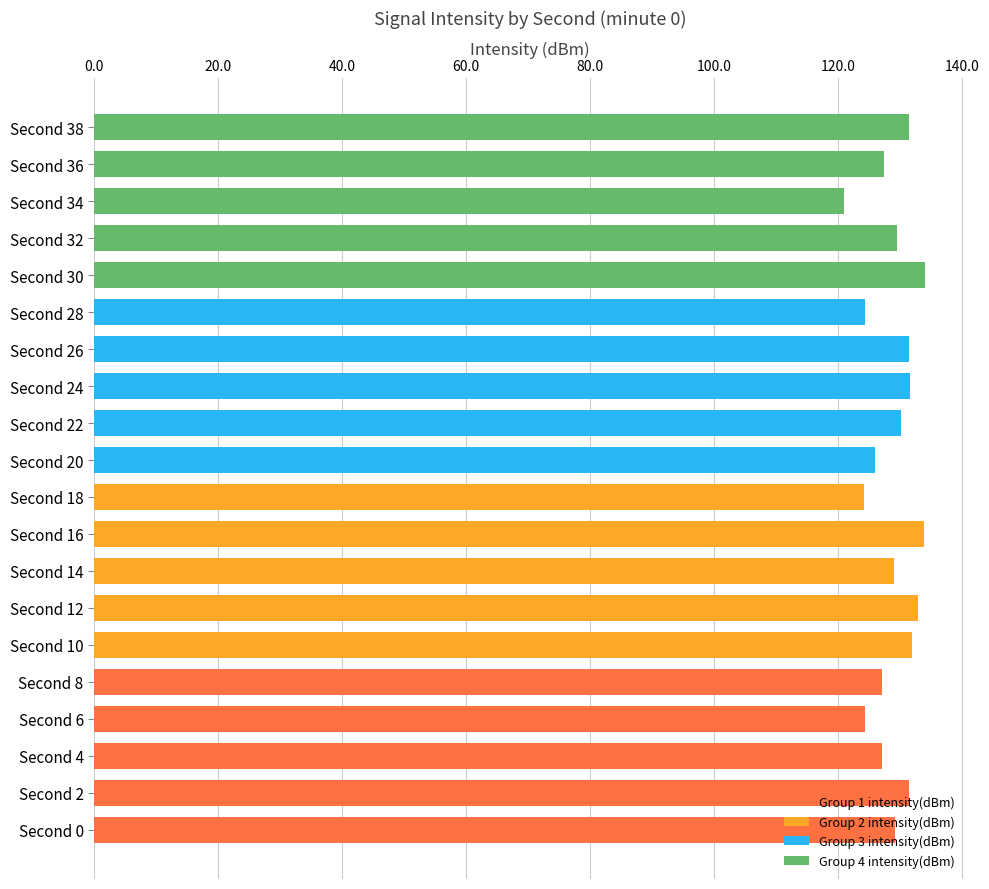

What is the difference between the values at Second 18 and Second 24?

7.3